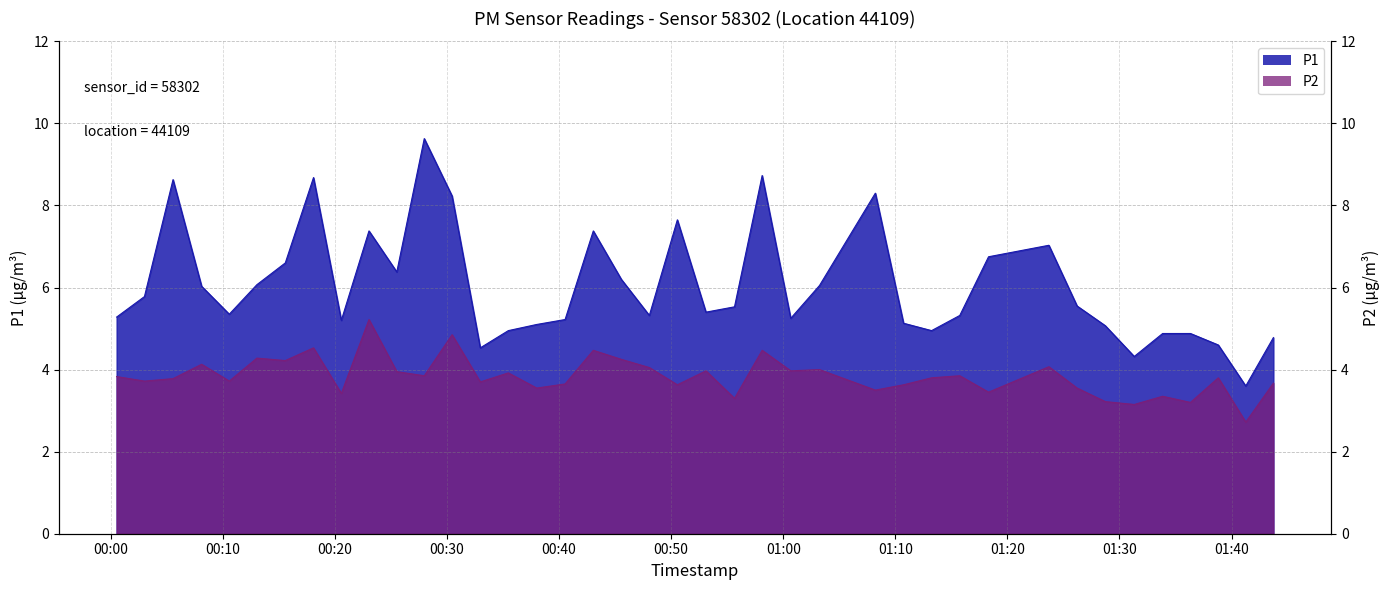

In P1, how many points are higher than both neighbors (excluding endpoints)?

9